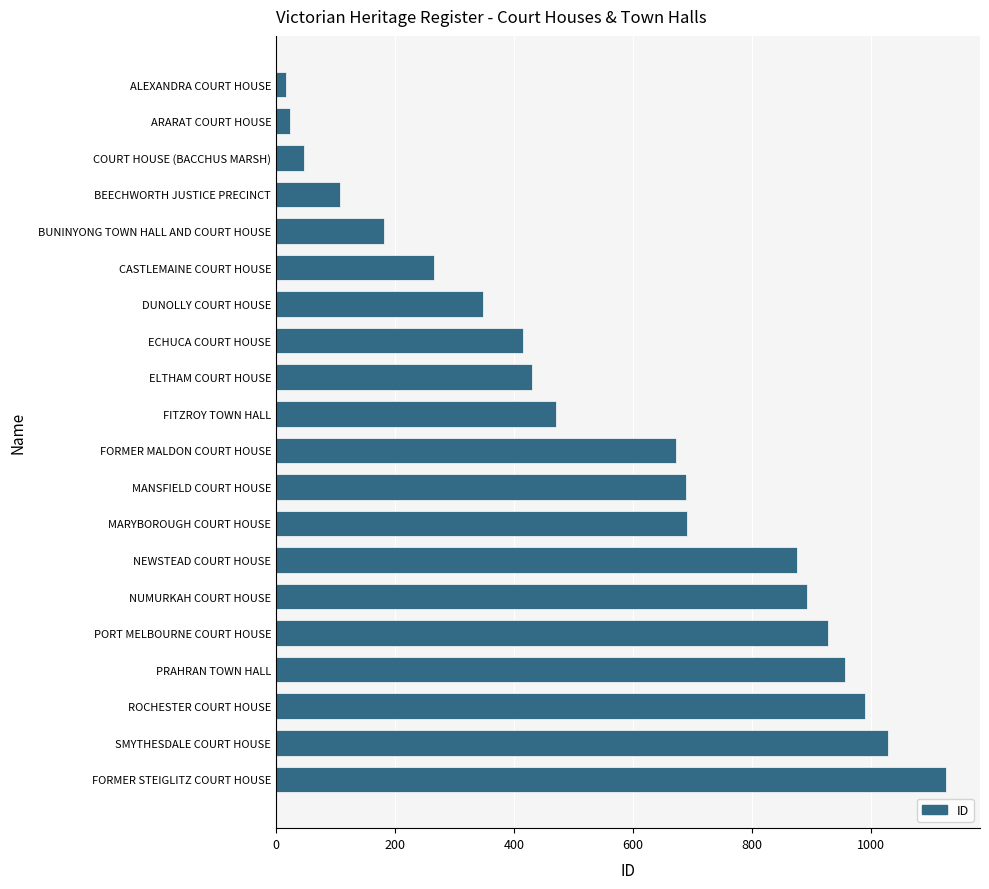

Read the value at MANSFIELD COURT HOUSE.

689